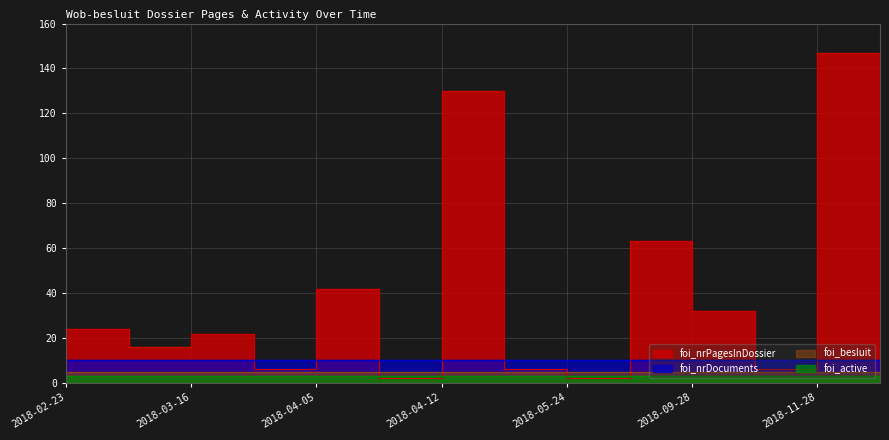

How many lines are shown in the chart?

4